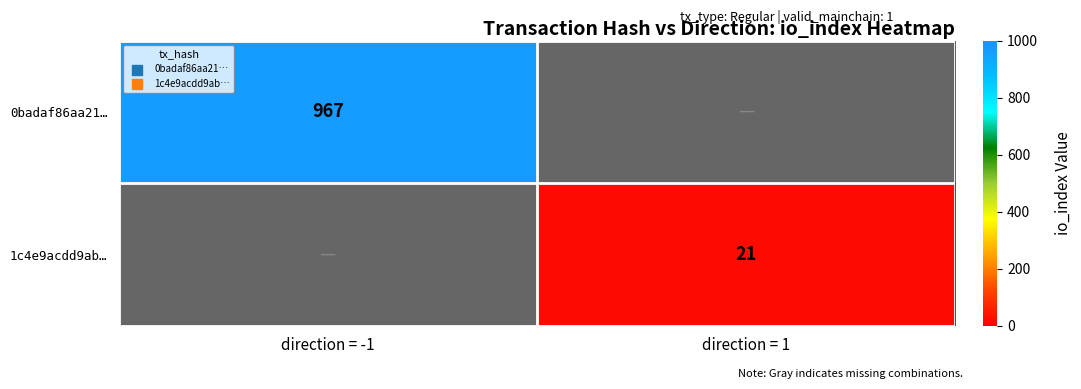

The value of 1c4e9acdd9ab… at direction = 1 is 10. True or false?

False